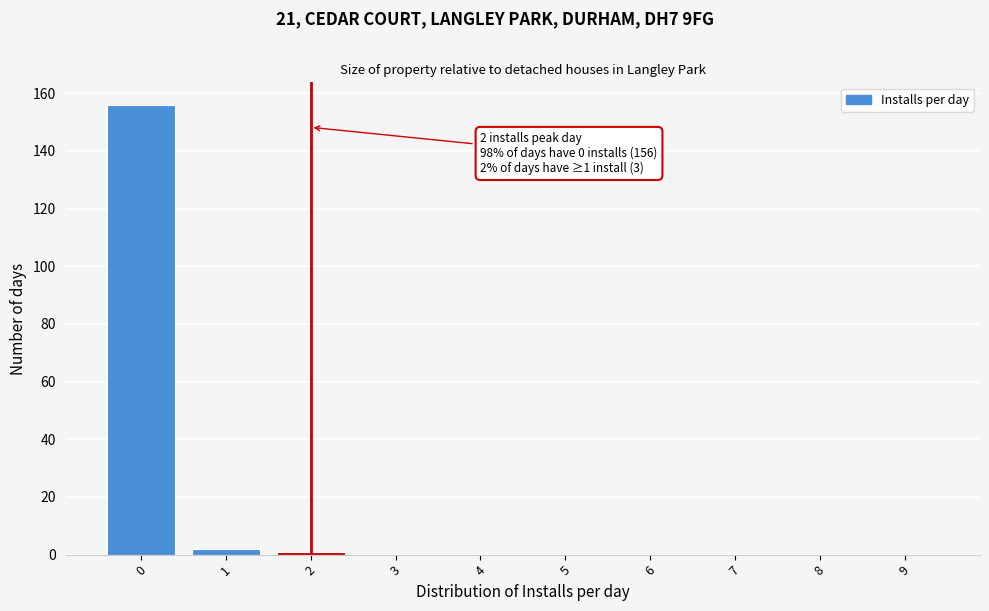

Reading left to right, what are all the values shown in this chart?

0=156	1=2	2=1	3=0	4=0	5=0	6=0	7=0	8=0	9=0